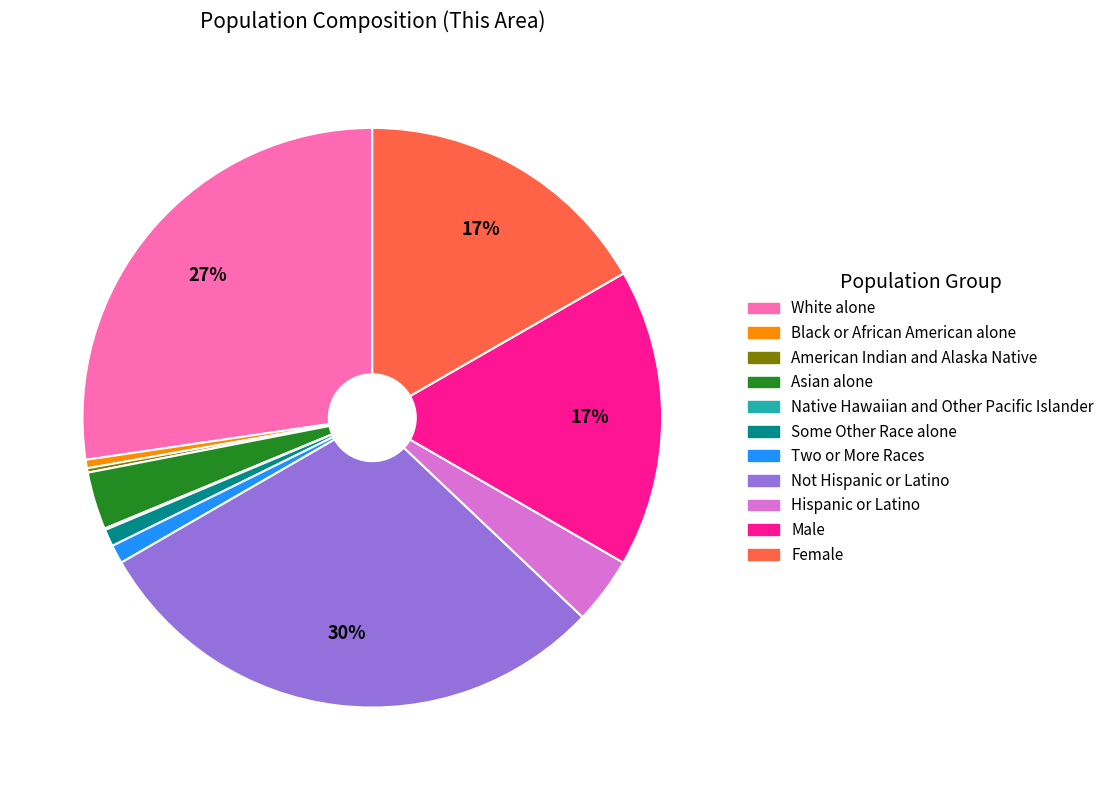

What percentage is the Not Hispanic or Latino slice, to the nearest percent?

30%